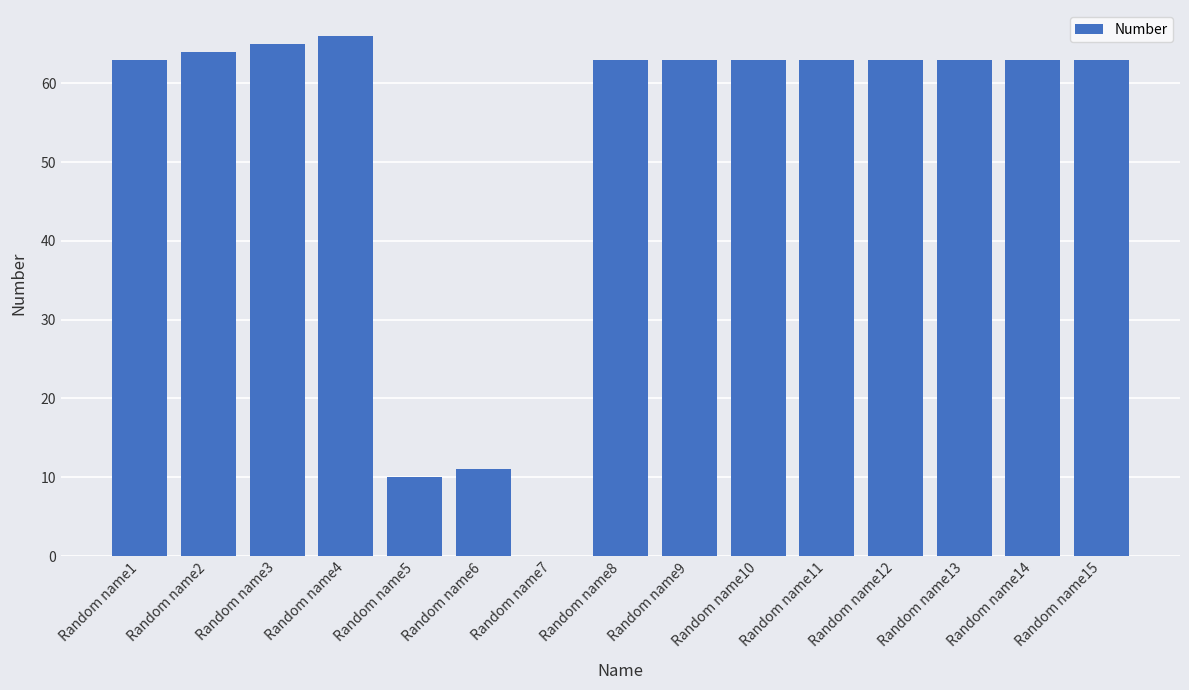

What is the sum of all values?

783